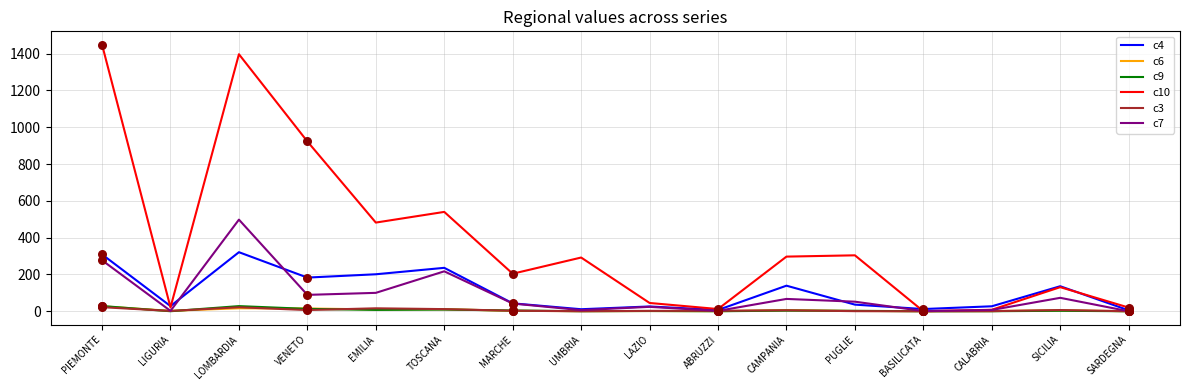

At which category is the sum across all series the highest?

LOMBARDIA